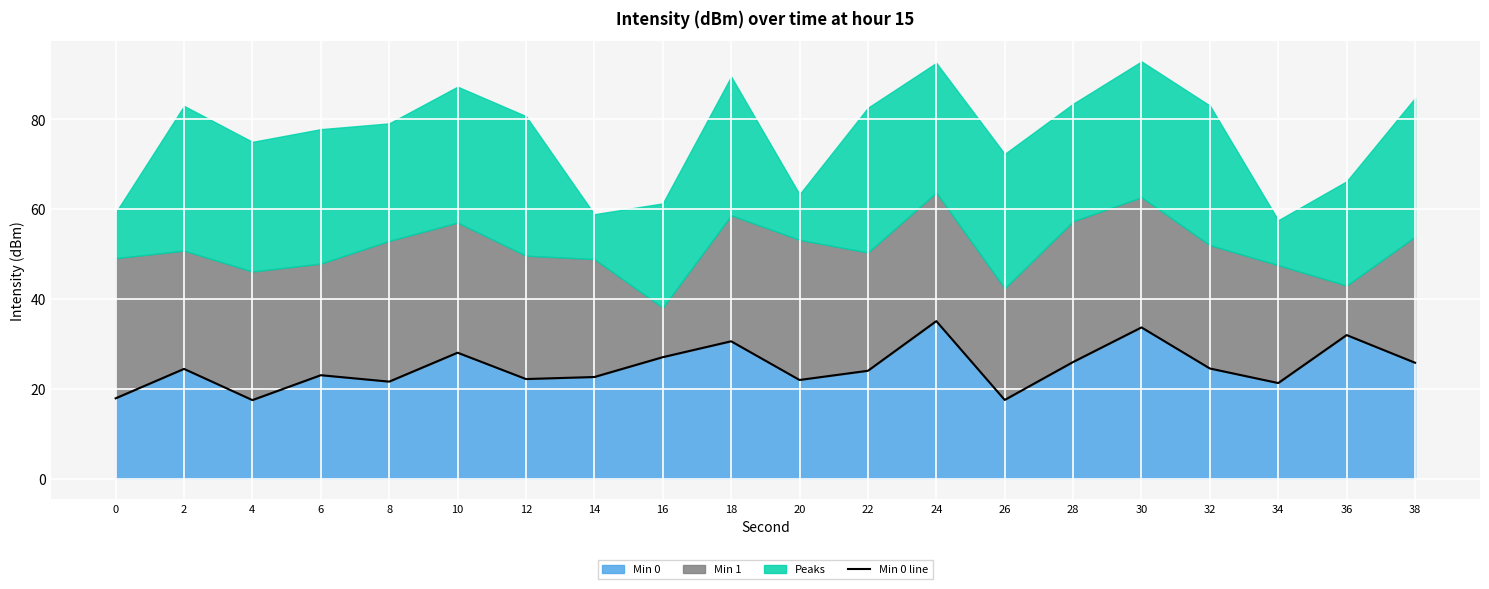

Rank the categories by value from lowest to highest.

4, 26, 0, 34, 8, 20, 12, 14, 6, 22, 2, 32, 38, 28, 16, 10, 18, 36, 30, 24